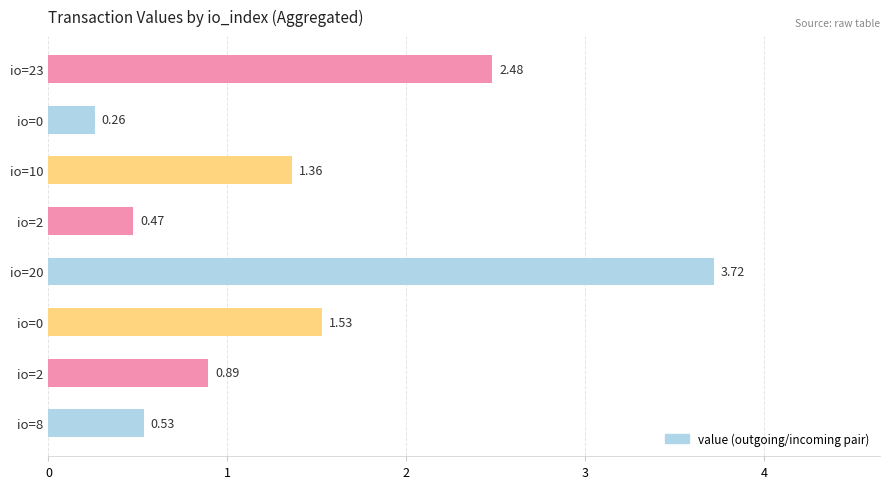

How many bars are there in total?

8